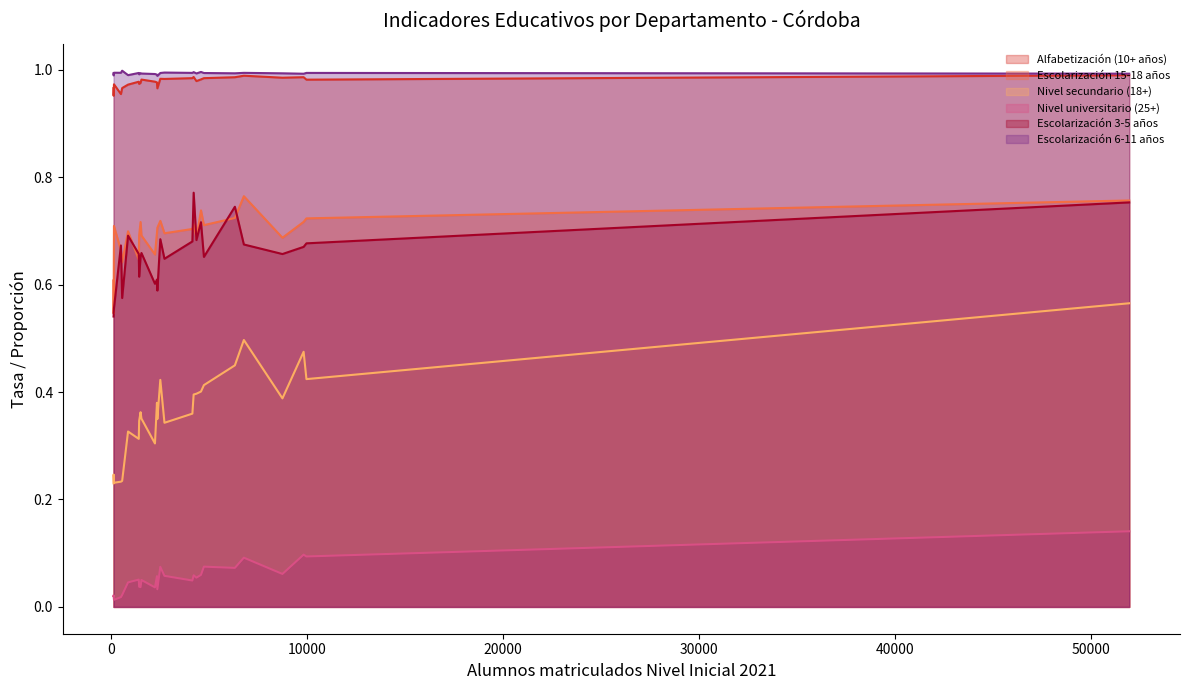

The Alfabetización (10+ años) series shows 1.0 at Ischilín. True or false?

True